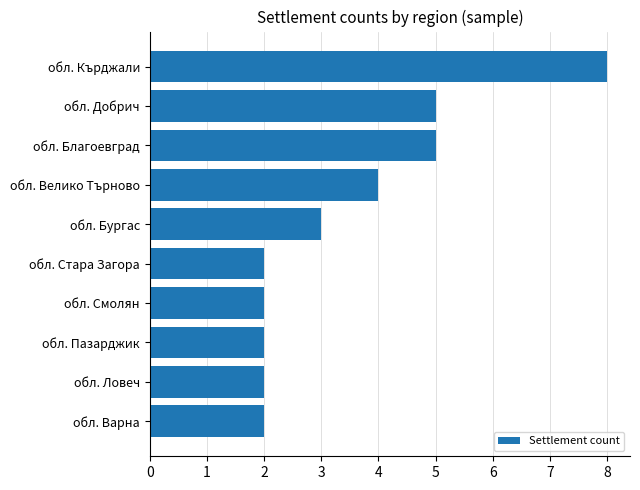

What is the greatest value displayed?

8